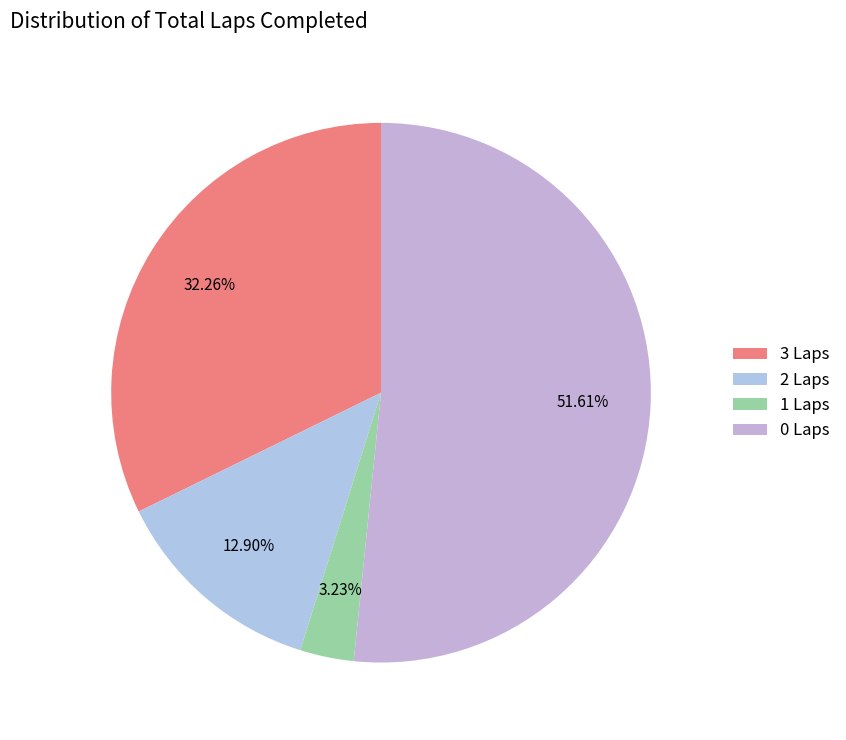

Count the number of slices in the pie.

4